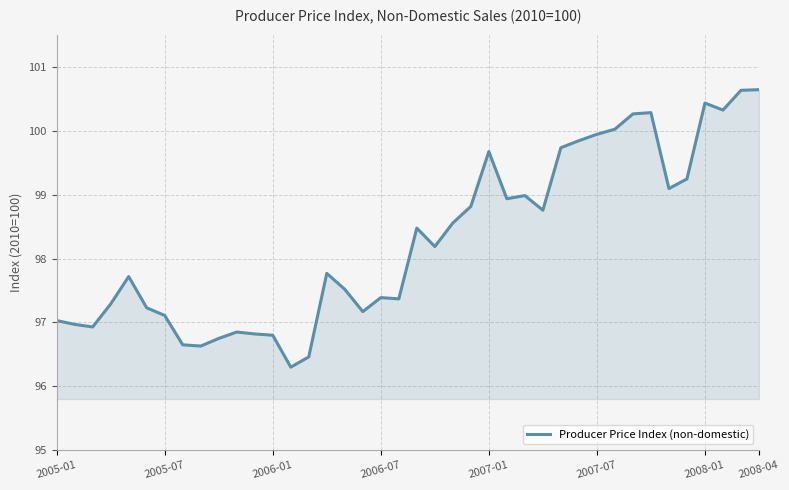

What is the smallest value displayed?

96.3